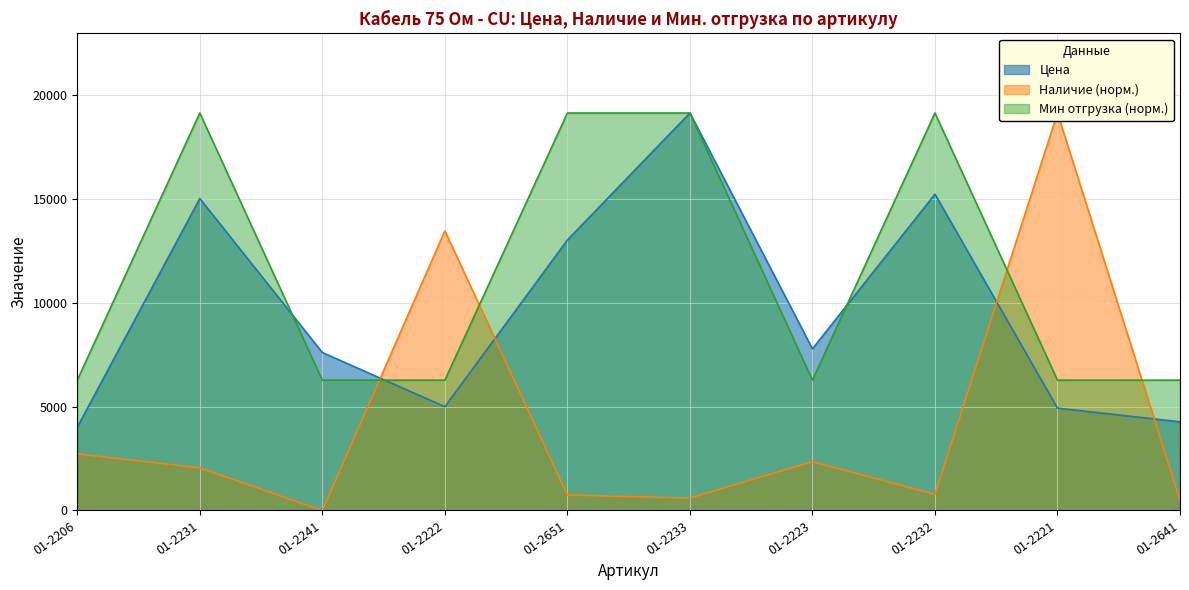

Between 01-2222 and 01-2233, which is larger?

01-2233